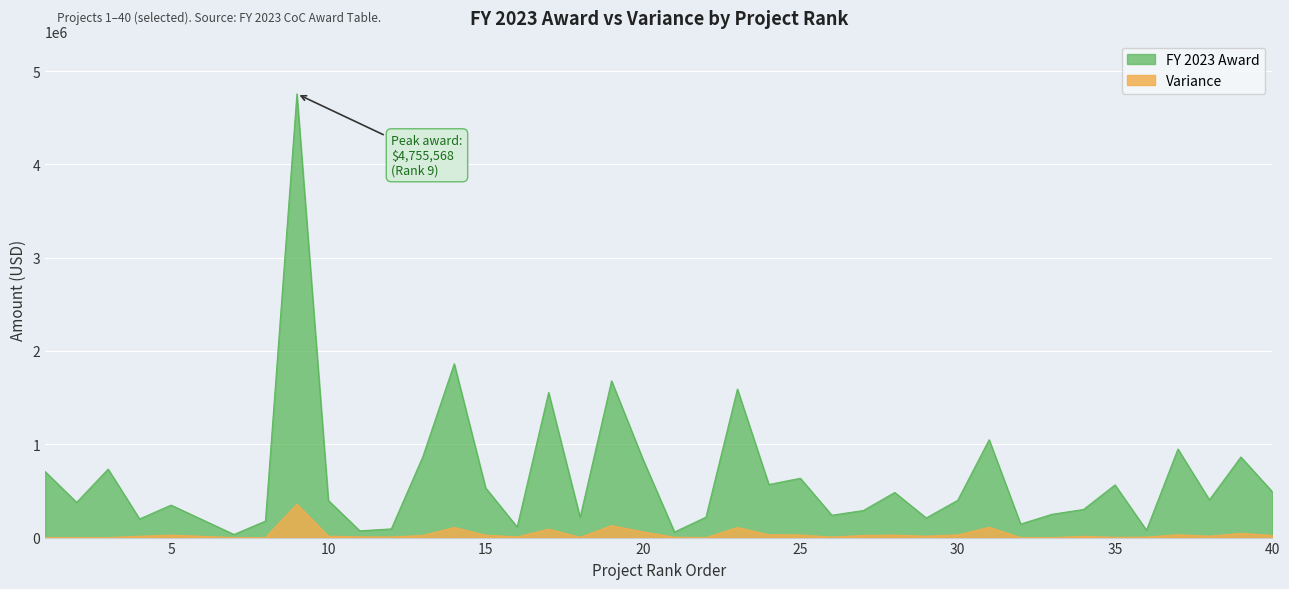

Which has a higher value, 17 or 20?

17